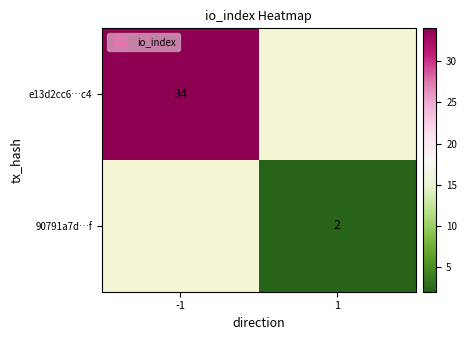

What is the smallest value displayed?

2.0